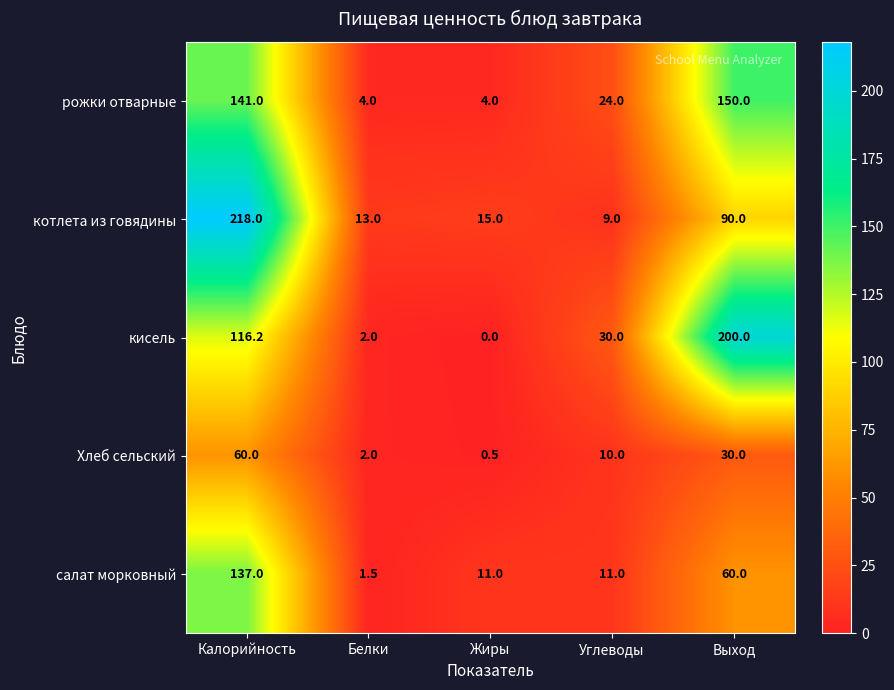

Where does the Хлеб сельский series first go above 10?

Калорийность